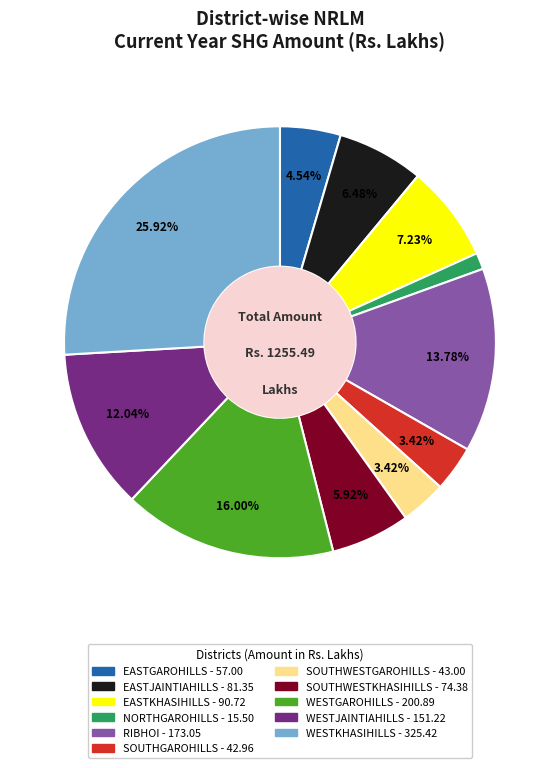

Approximately how many times larger is the value at NORTHGAROHILLS compared to EASTJAINTIAHILLS?

0.2